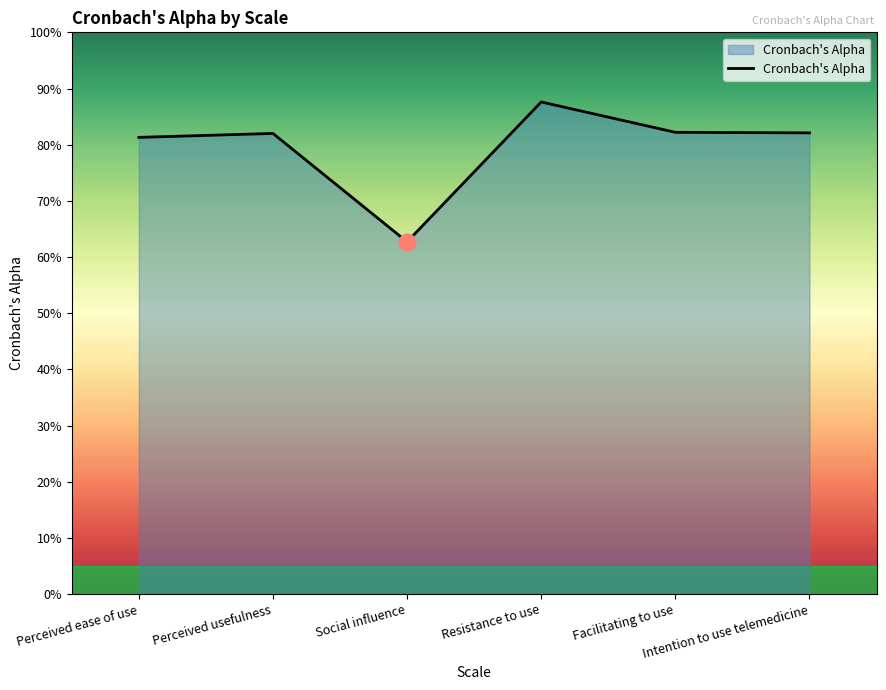

What position from the right is Perceived usefulness?

5